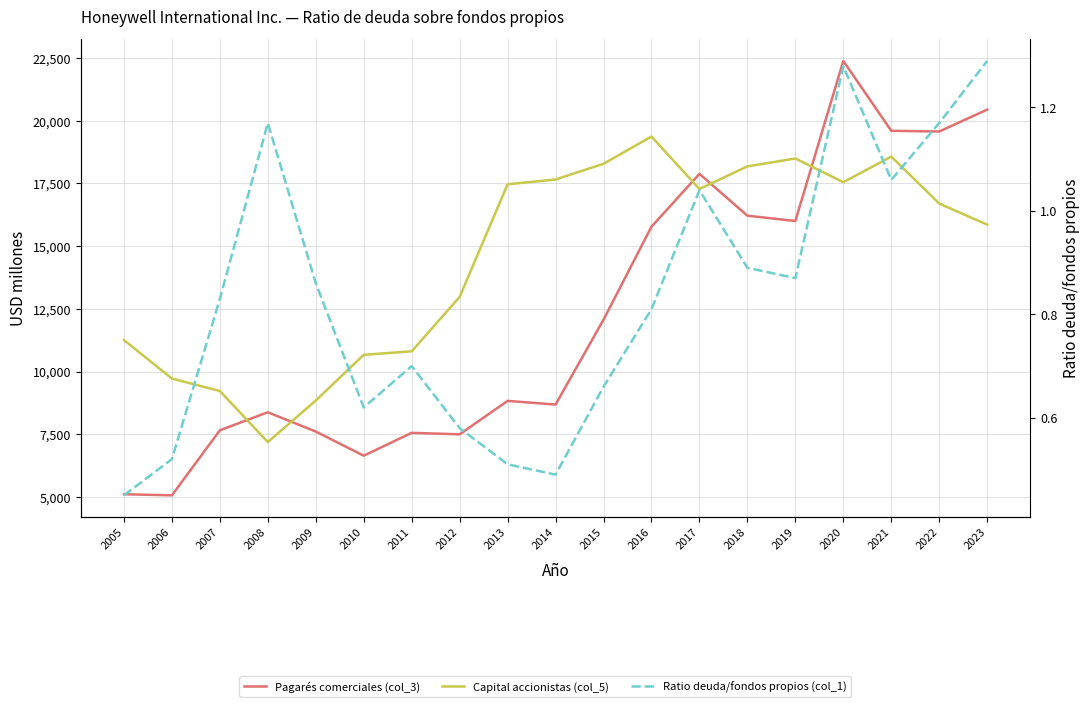

What is the approximate value of Capital accionistas (col_5) at 2019?

18494.0